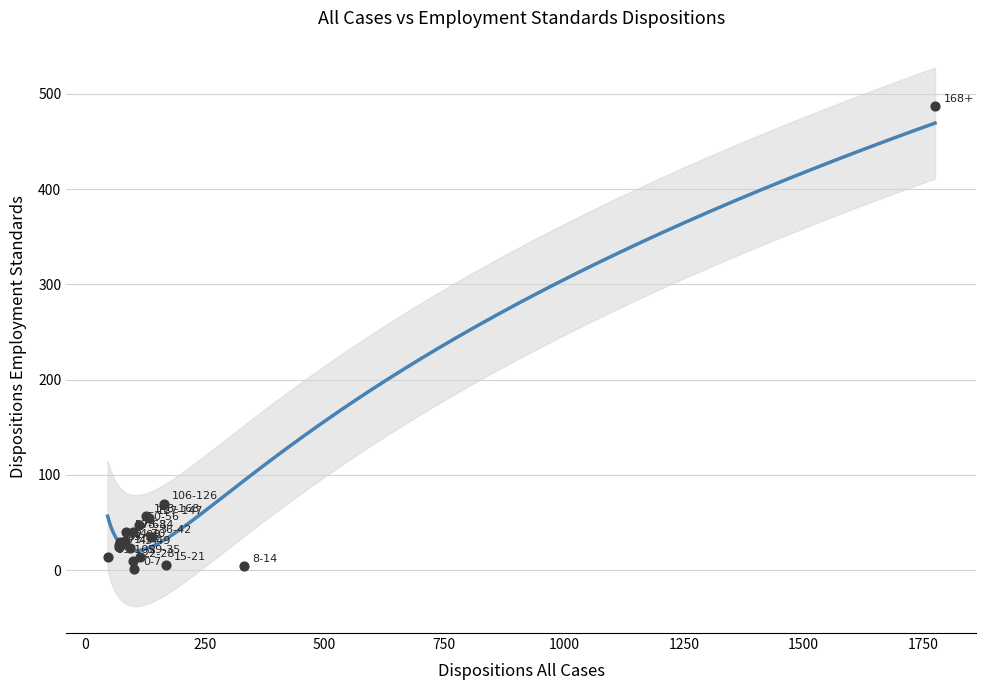

What Y value in the scatter plot is closest to 244?

70